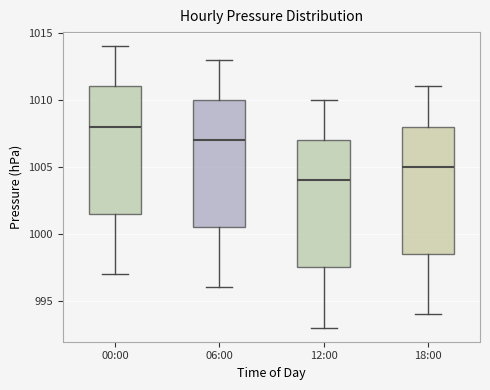

Reading left to right, read every box against the y-axis: the position of its median line, the range the box covers, and the ends of its whiskers. The values are not printed on the chart, so give them approximately, as read against the axis.

00:00: median 1008.0, box 1001.5 to 1011.0, whiskers 997.0 to 1014.0
06:00: median 1007.0, box 1000.5 to 1010.0, whiskers 996.0 to 1013.0
12:00: median 1004.0, box 997.5 to 1007.0, whiskers 993.0 to 1010.0
18:00: median 1005.0, box 998.5 to 1008.0, whiskers 994.0 to 1011.0